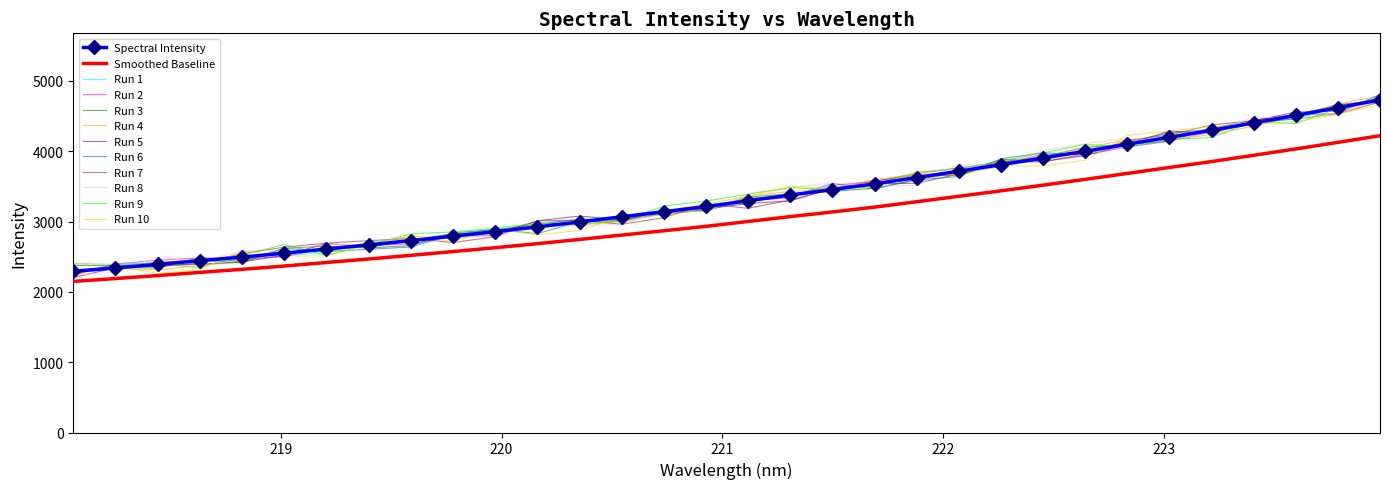

What is the minimum value for Run 7?

2355.9